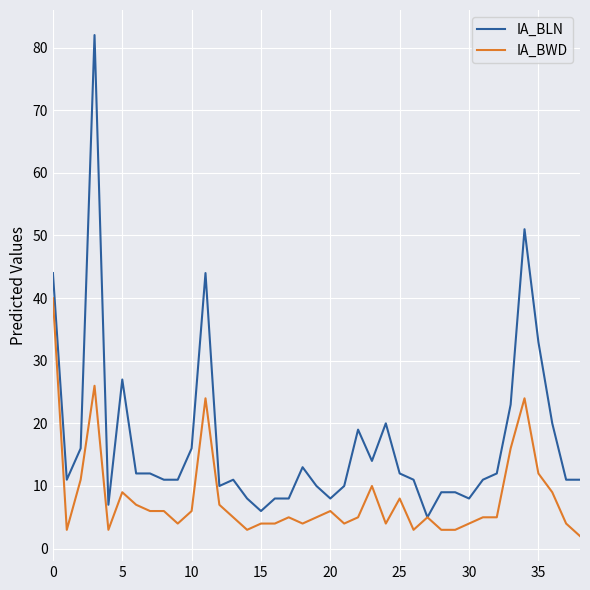

List the series in order of their overall mean, highest first.

IA_BLN, IA_BWD